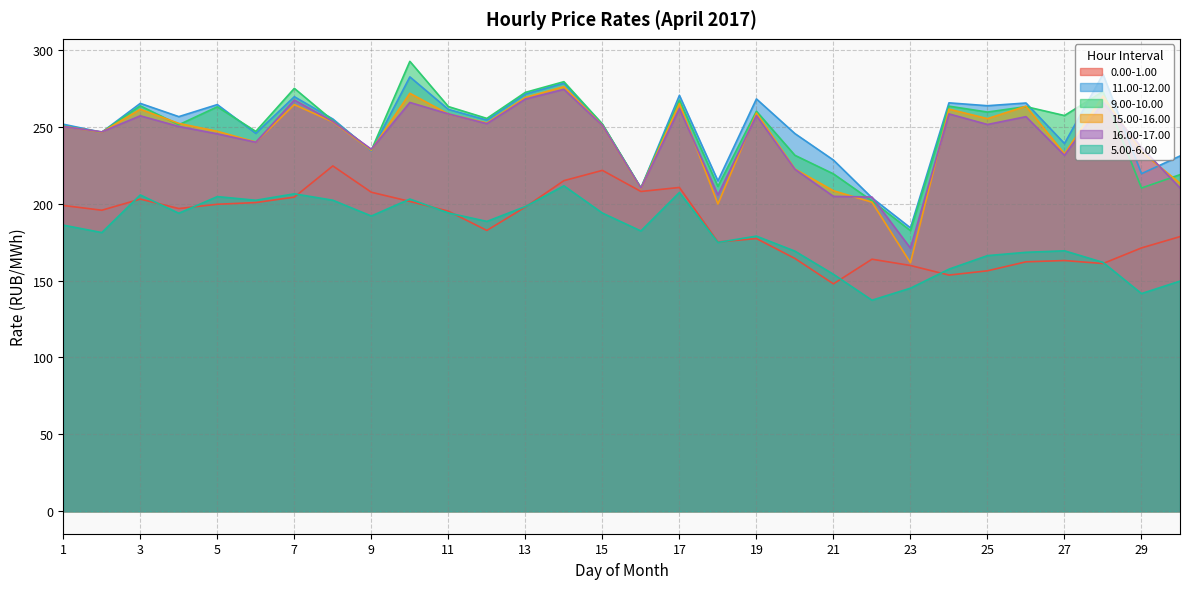

Which series has the largest range (max minus min)?

15.00-16.00